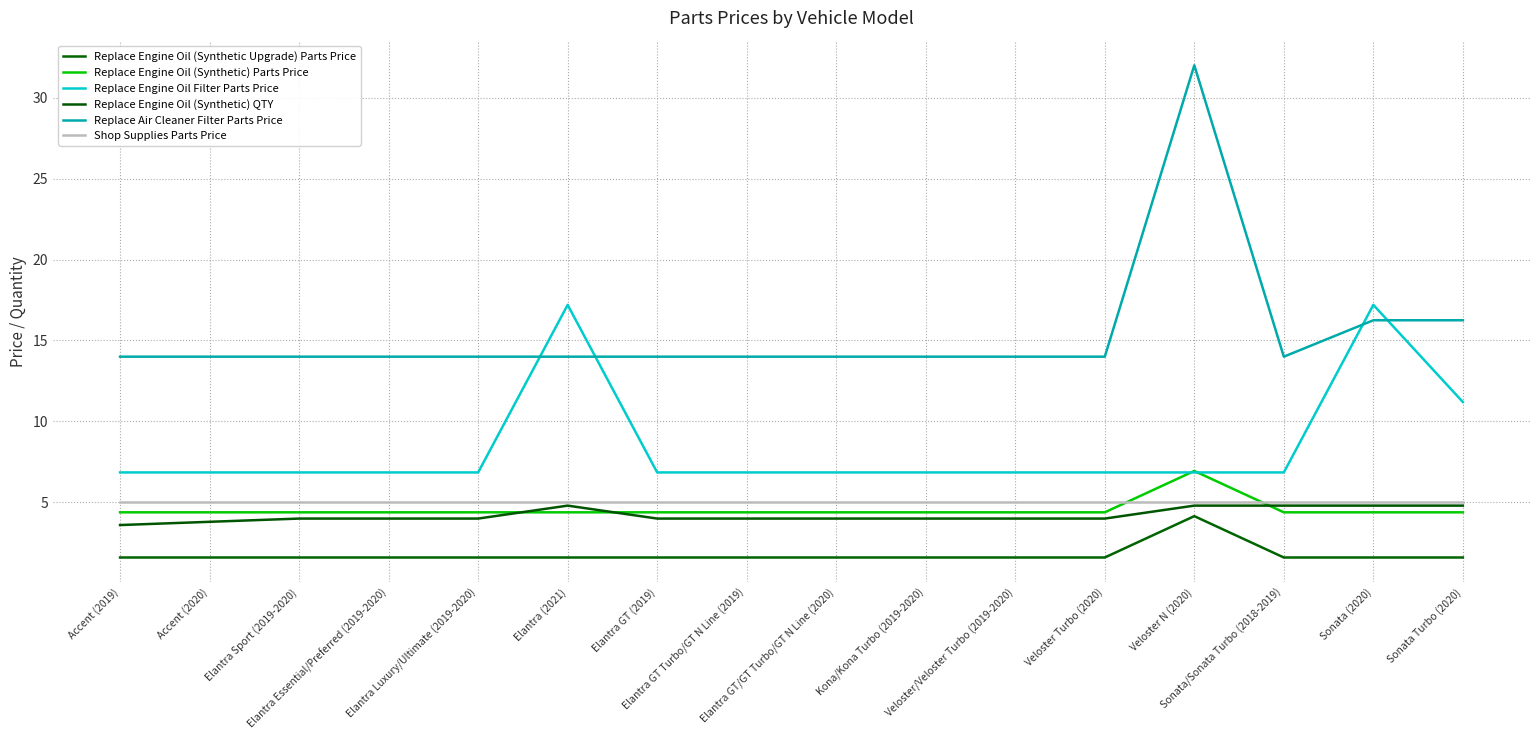

Is this an area chart (filled region under the line)?

No